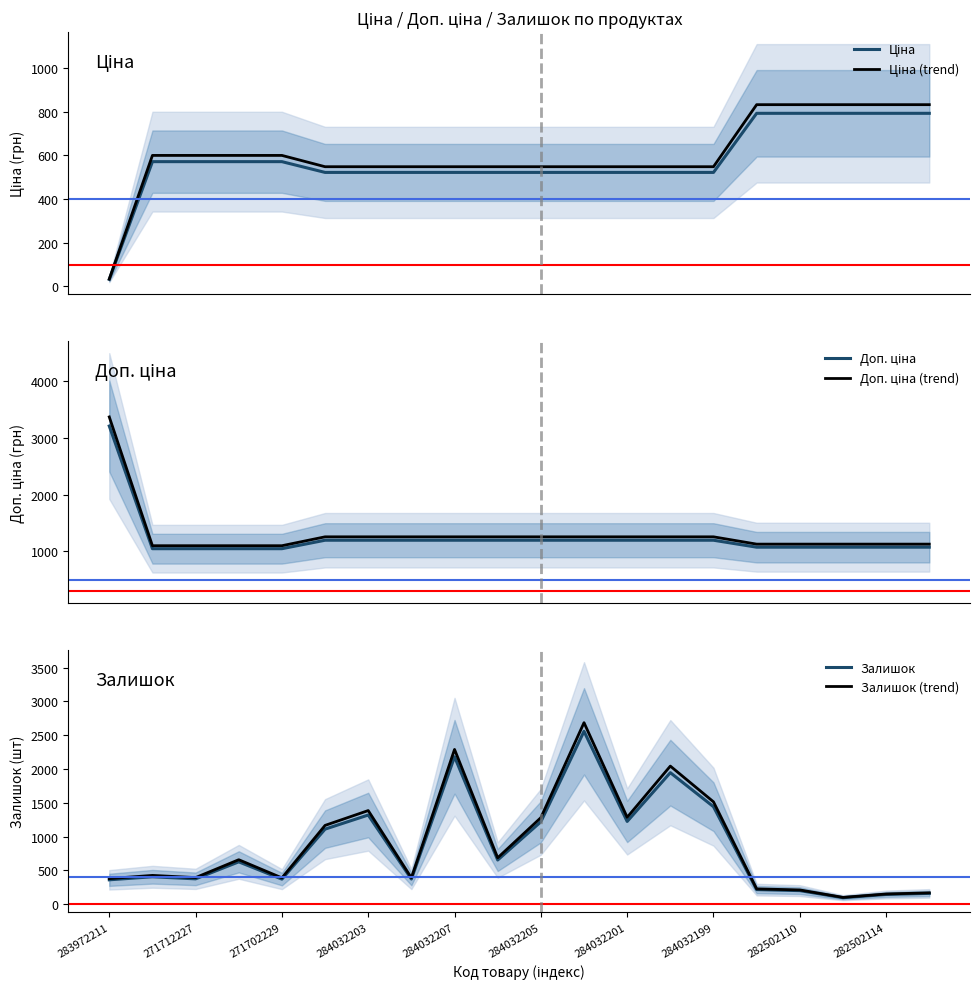

What is the difference between the highest and lowest values at 11?

2163.7